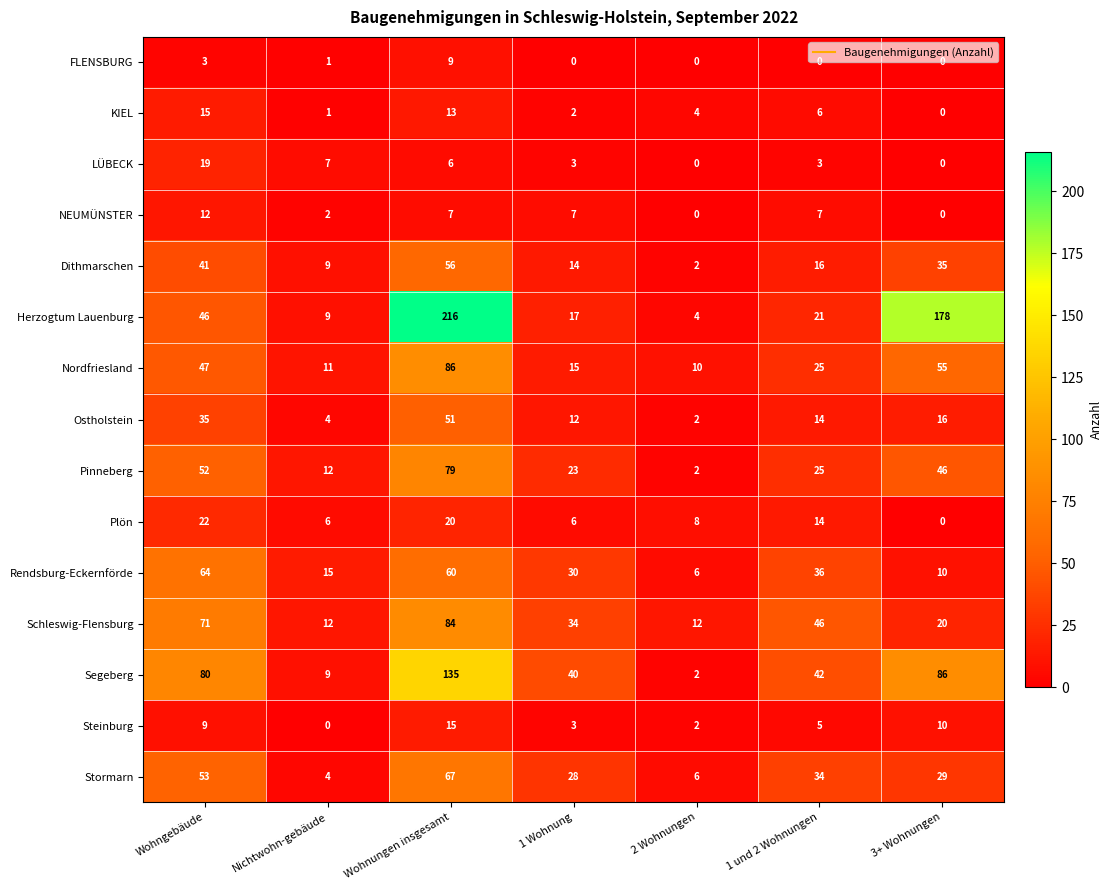

At which label is Schleswig-Flensburg closest to 48?

1 und 2 Wohnungen